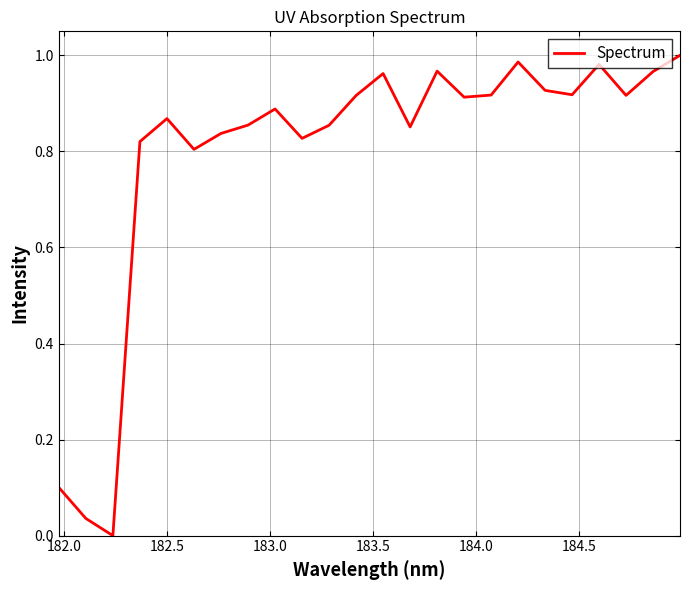

What is the sum of all values?

19.1